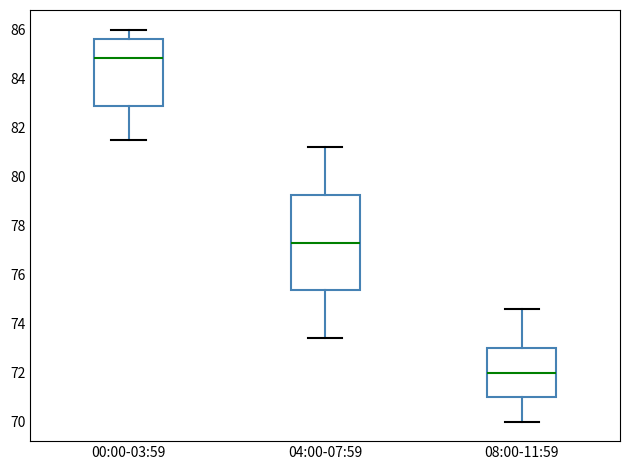

Comparing the boxes themselves (not the whiskers), which one is the tallest?

04:00-07:59